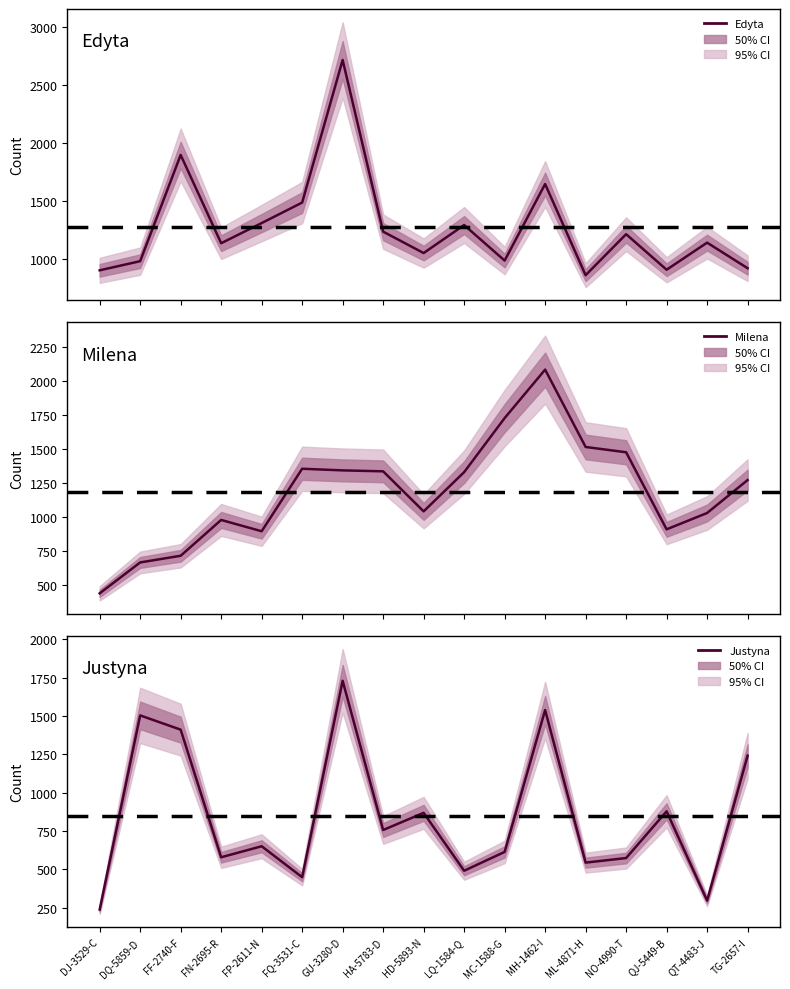

The Milena series shows 438 at DJ-3529-C. True or false?

True